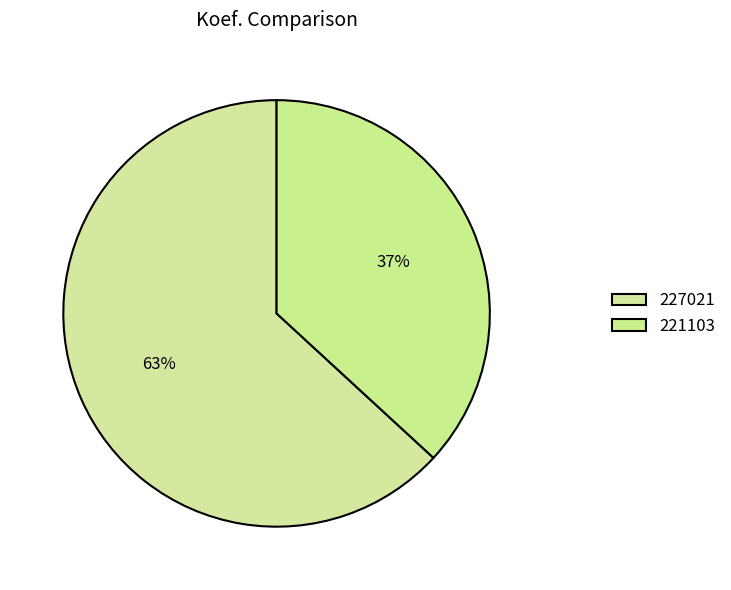

True or false: 227021 accounts for 63% of the total.

True